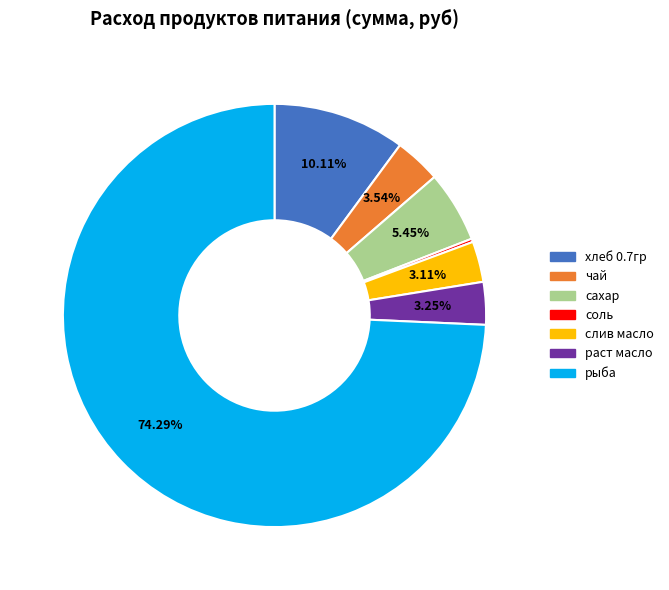

Which slice represents more than half of the pie?

рыба